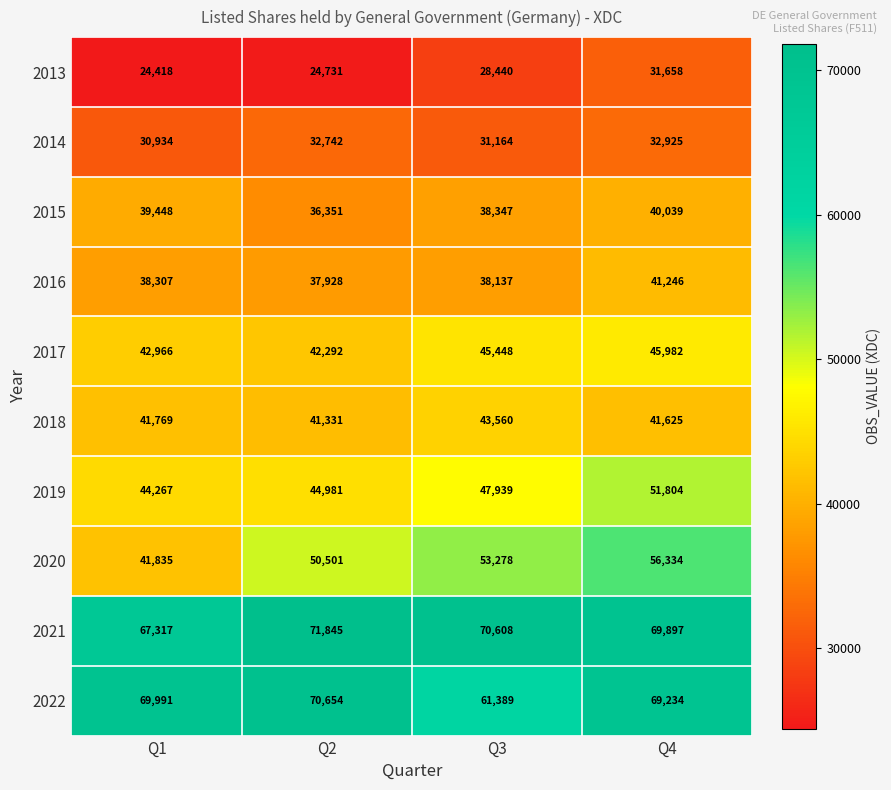

Rank the series by their maximum value, from highest to lowest.

2021, 2022, 2020, 2019, 2017, 2018, 2016, 2015, 2014, 2013